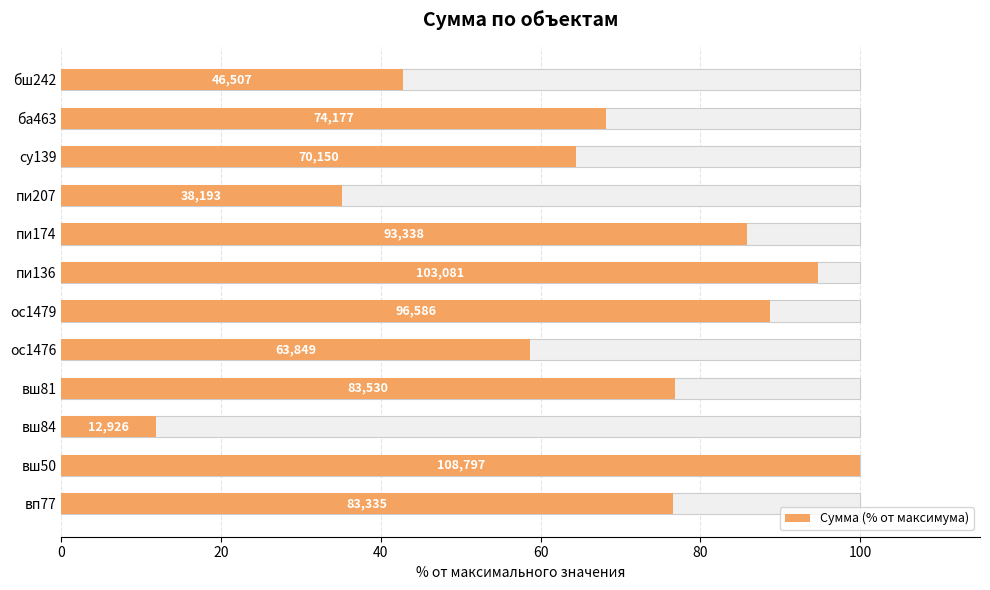

Are the bars horizontal?

Yes